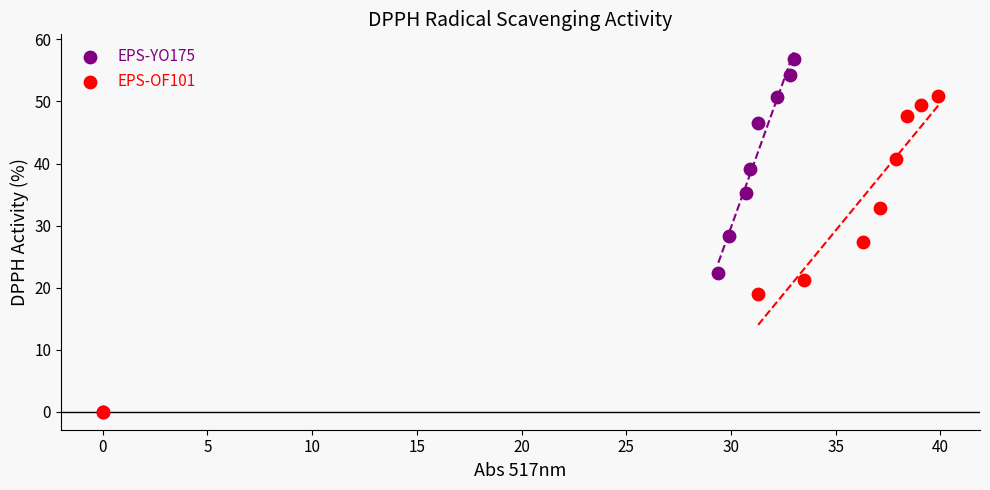

Which series has the widest spread of Y values?

EPS-YO175